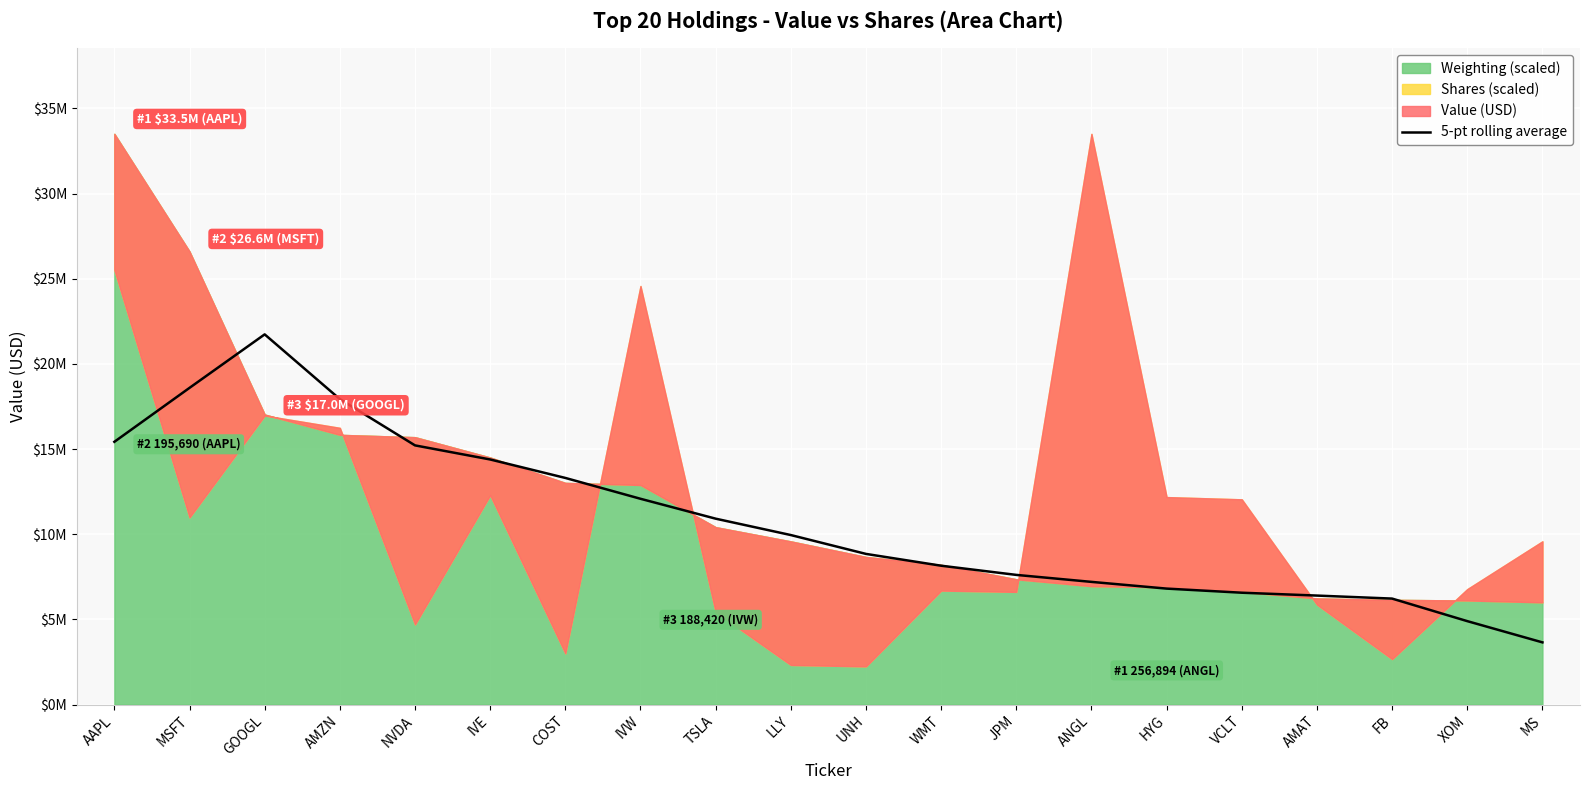

Where is the data nearest to the value 12692840?

IVW